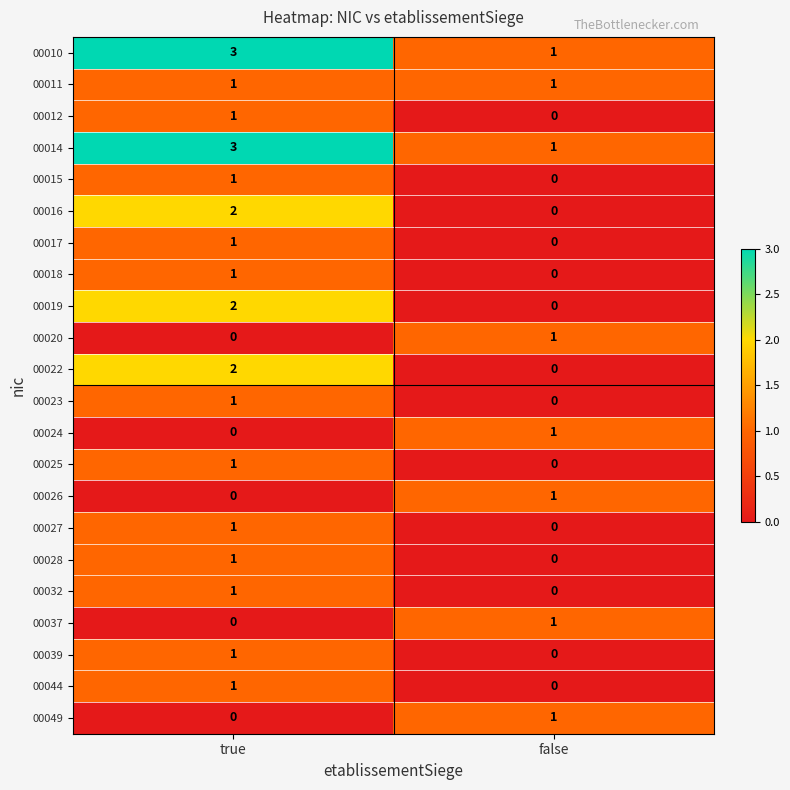

At which label is 00024 closest to 0?

true